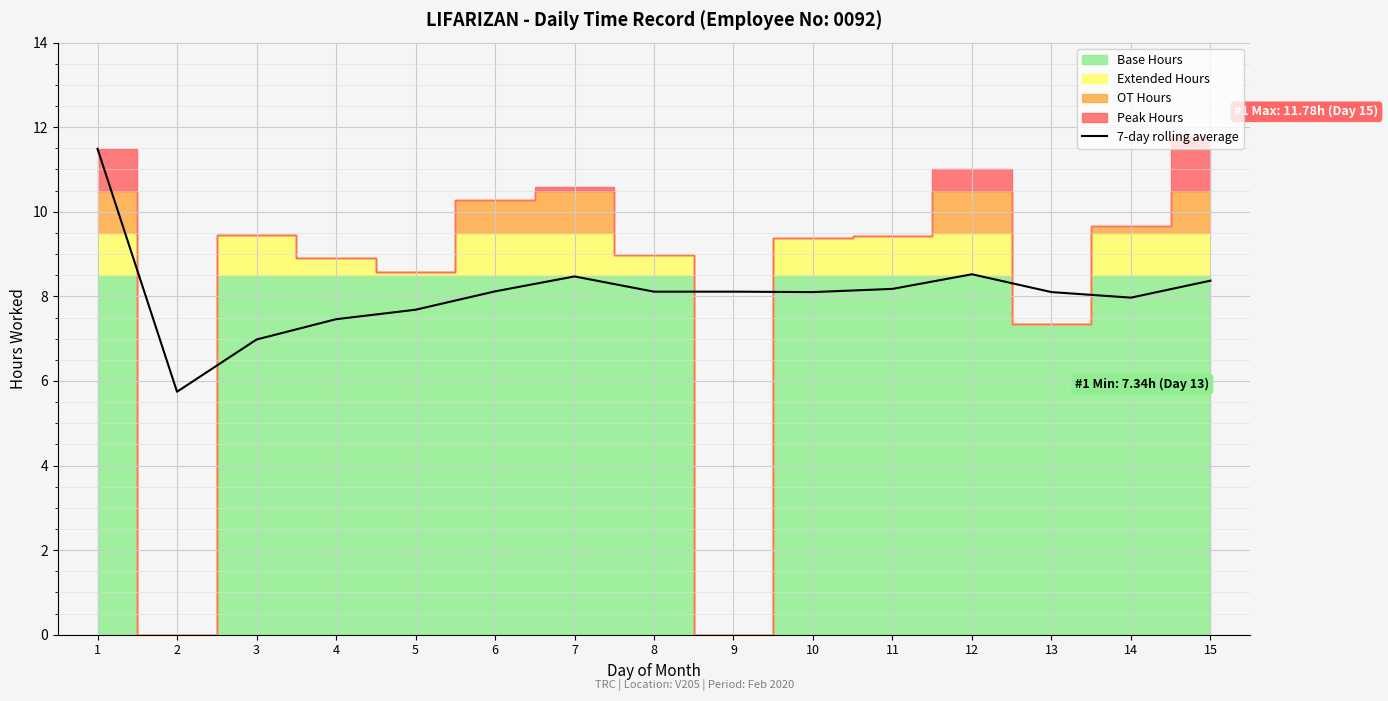

Reading right to left, what are all the values shown in this chart?

15=8.4	14=8.0	13=8.1	12=8.5	11=8.2	10=8.1	9=8.1	8=8.1	7=8.5	6=8.1	5=7.7	4=7.5	3=7.0	2=5.7	1=11.5